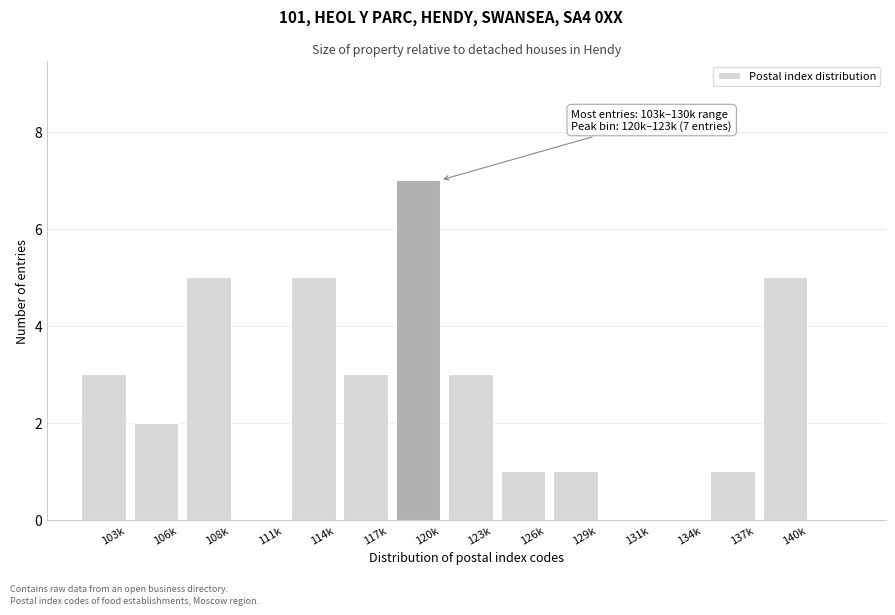

Reading left to right, transcribe all the data shown in this chart.

103k=3	106k=2	108k=5	111k=0	114k=5	117k=3	120k=7	123k=3	126k=1	129k=1	131k=0	134k=0	137k=1	140k=5